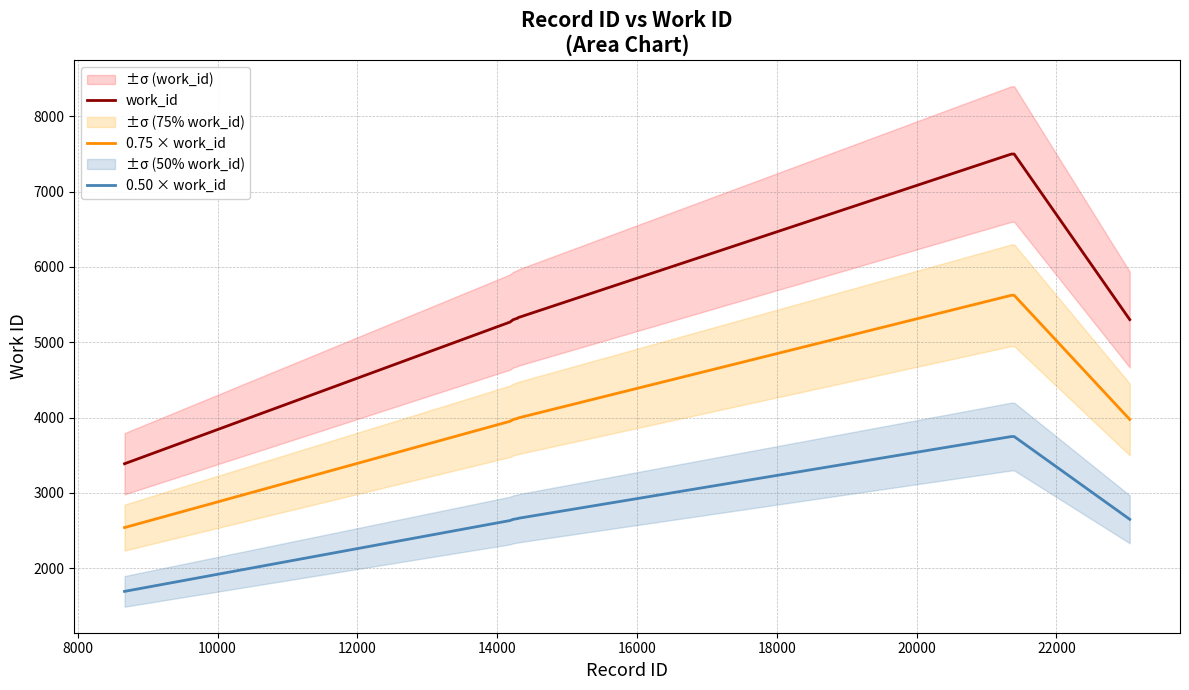

What is the minimum value for 0.50 × work_id?

1694.0